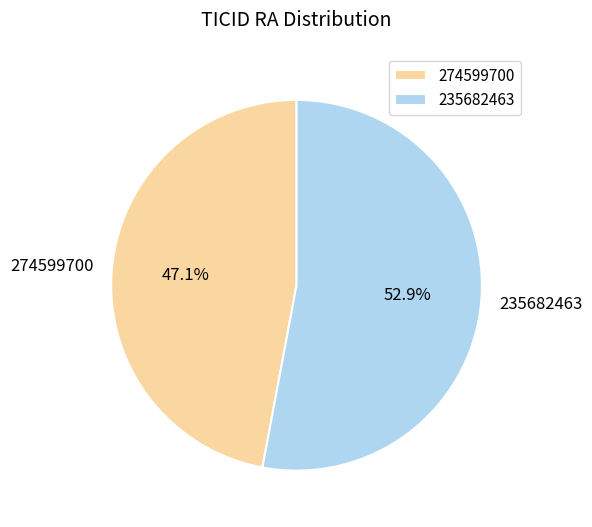

To the nearest percent, what is the average slice percentage?

50%